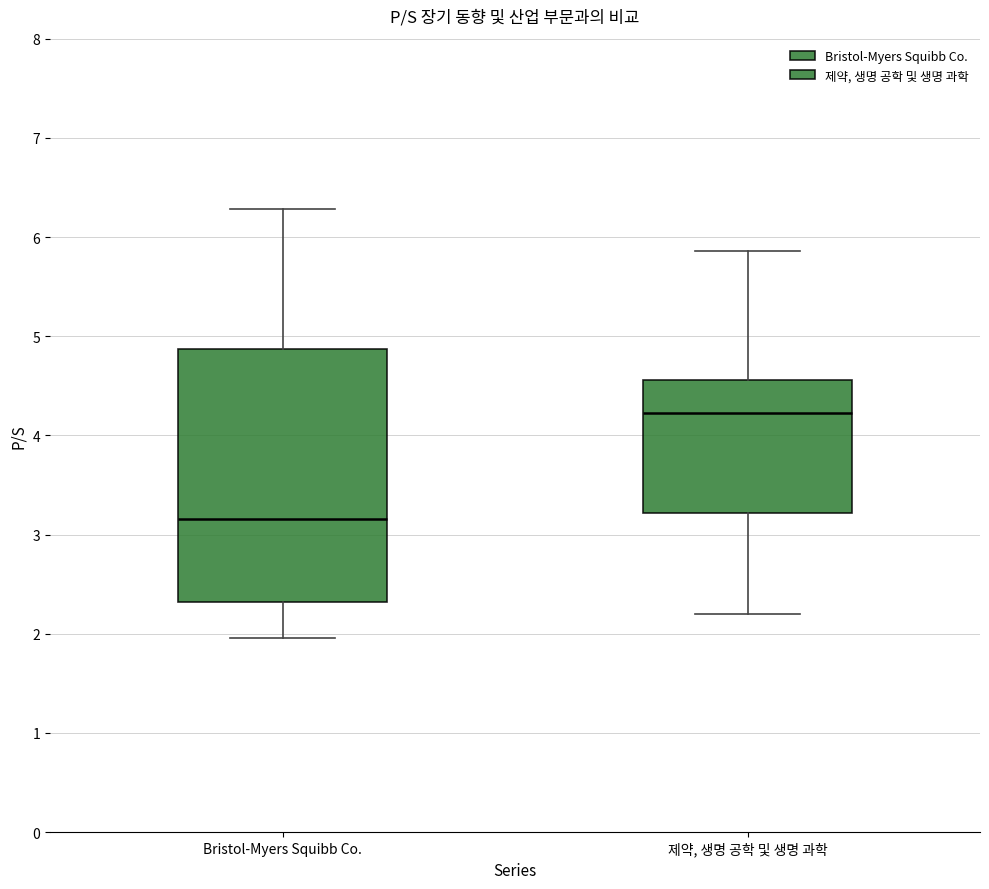

Where is the lower edge of the box for 제약, 생명 공학 및 생명 과학 on the y-axis? The values are not printed on the chart, so give them approximately, as read against the axis.

3.2